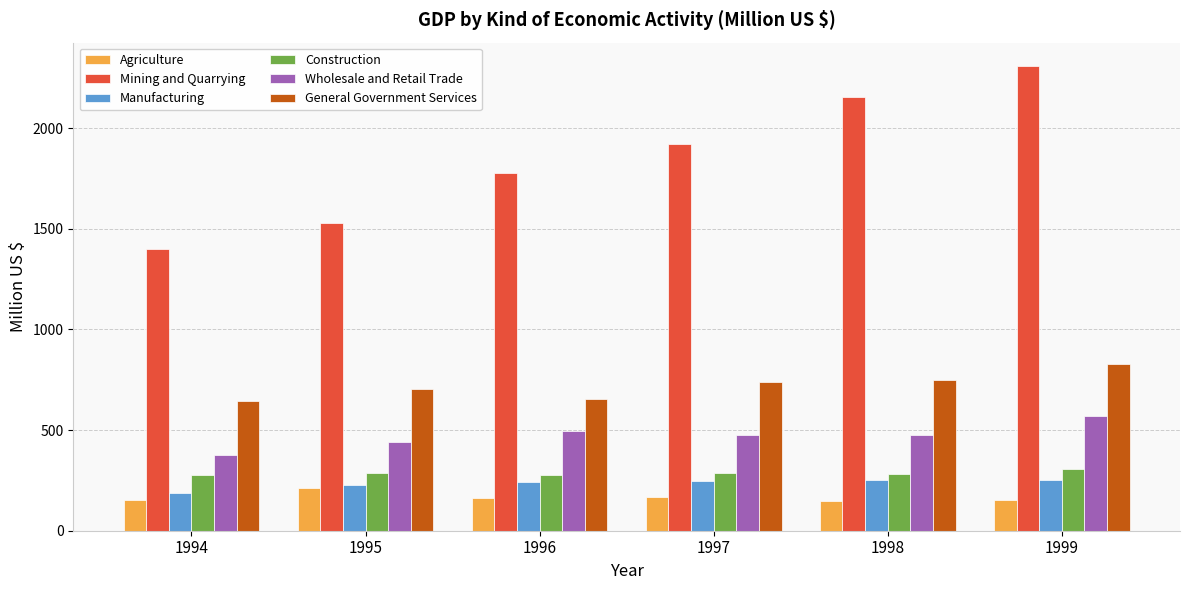

What is the value of the Mining and Quarrying bar at the 2nd from the left?

1527.9